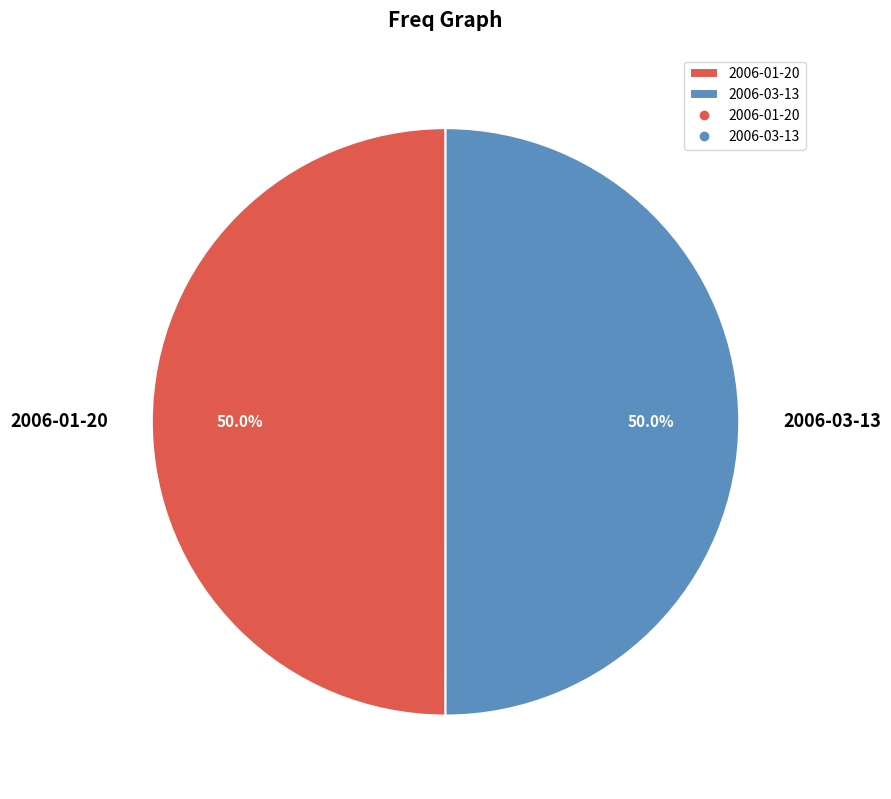

Approximately how many times larger is the value at 2006-03-13 compared to 2006-01-20?

1.0